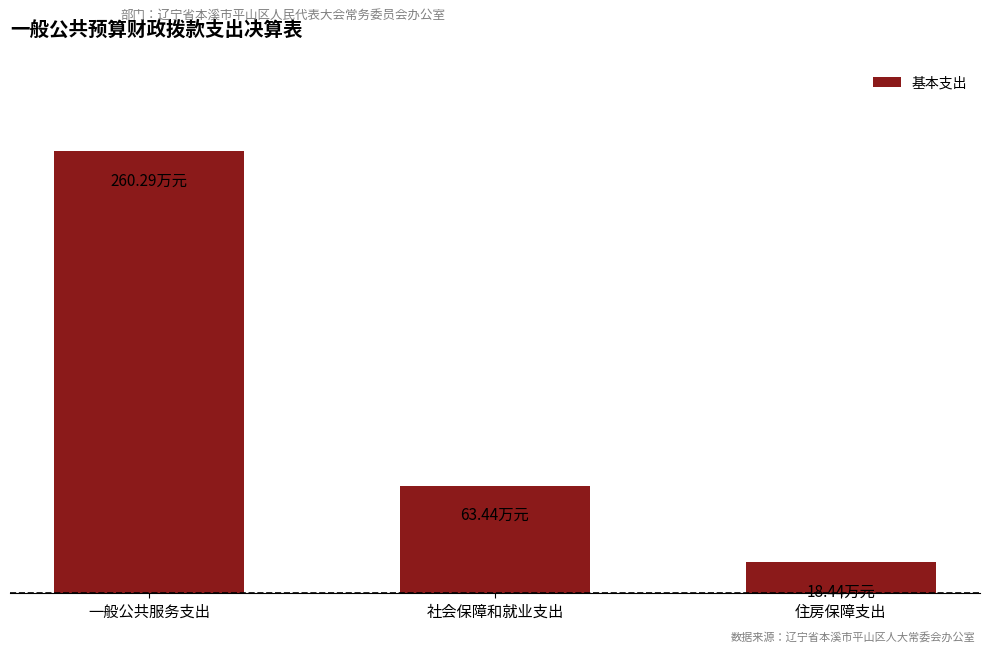

Are the bars horizontal?

No